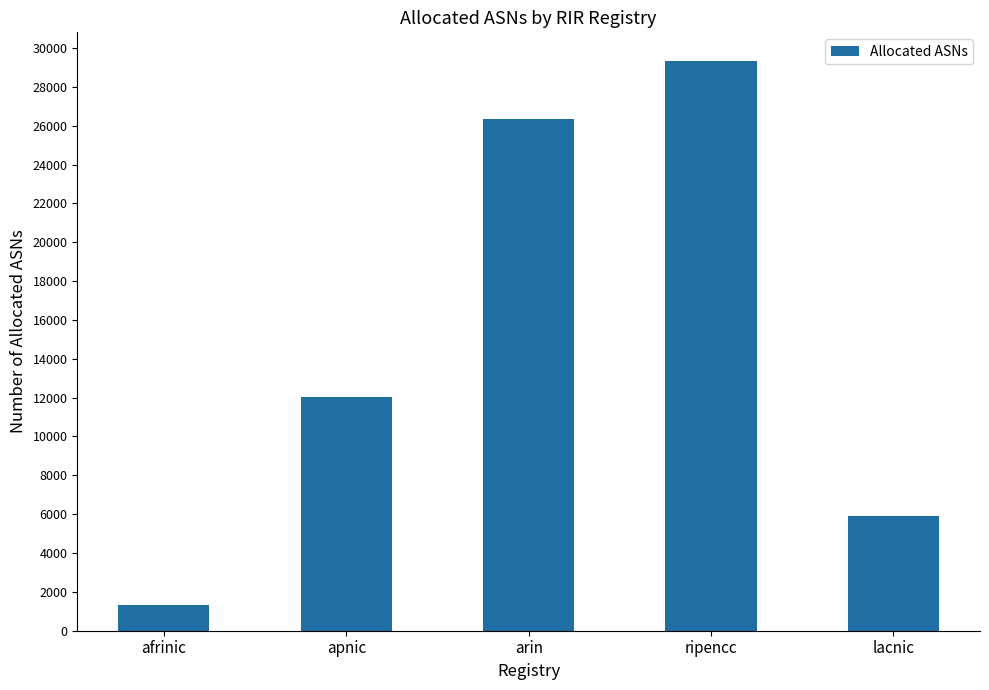

What is the difference between the maximum and minimum values?

28008